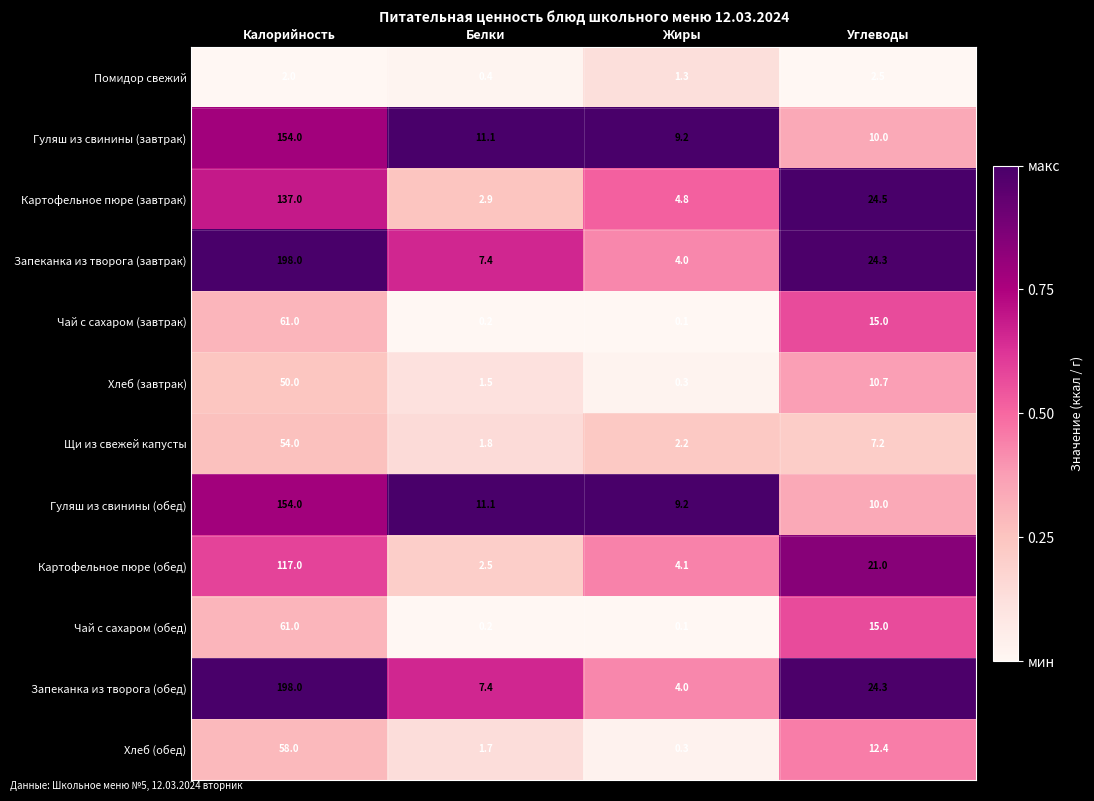

Rank the categories by Хлеб (завтрак) value from lowest to highest.

Жиры, Белки, Углеводы, Калорийность